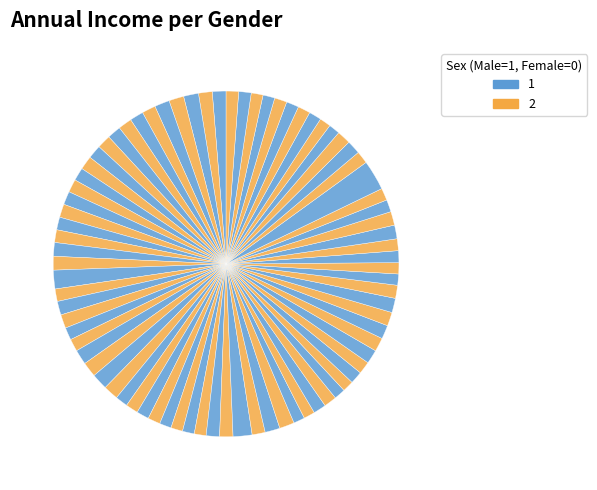

Count the number of slices in the pie.

80